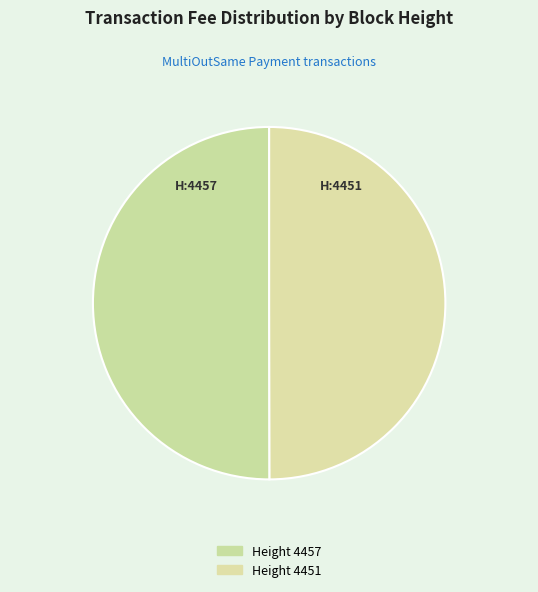

Which category has the biggest portion of the pie?

4457